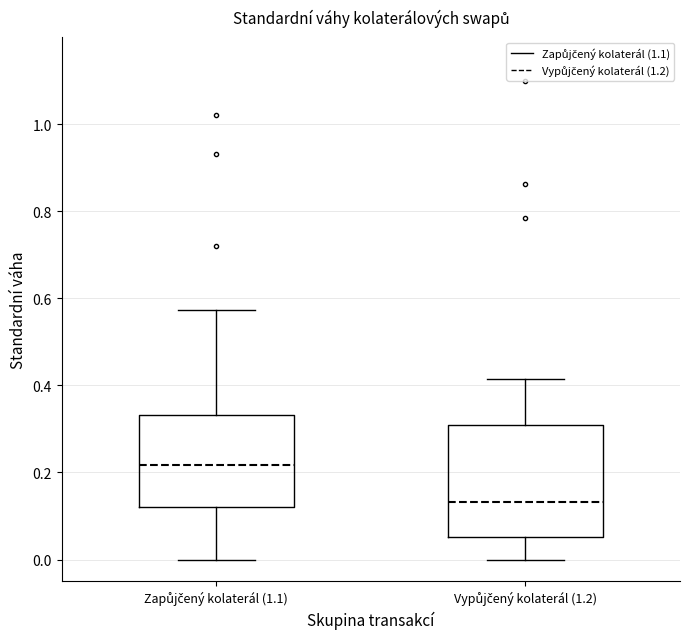

Comparing the boxes themselves (not the whiskers), which one is the tallest?

Vypůjčený kolaterál (1.2)